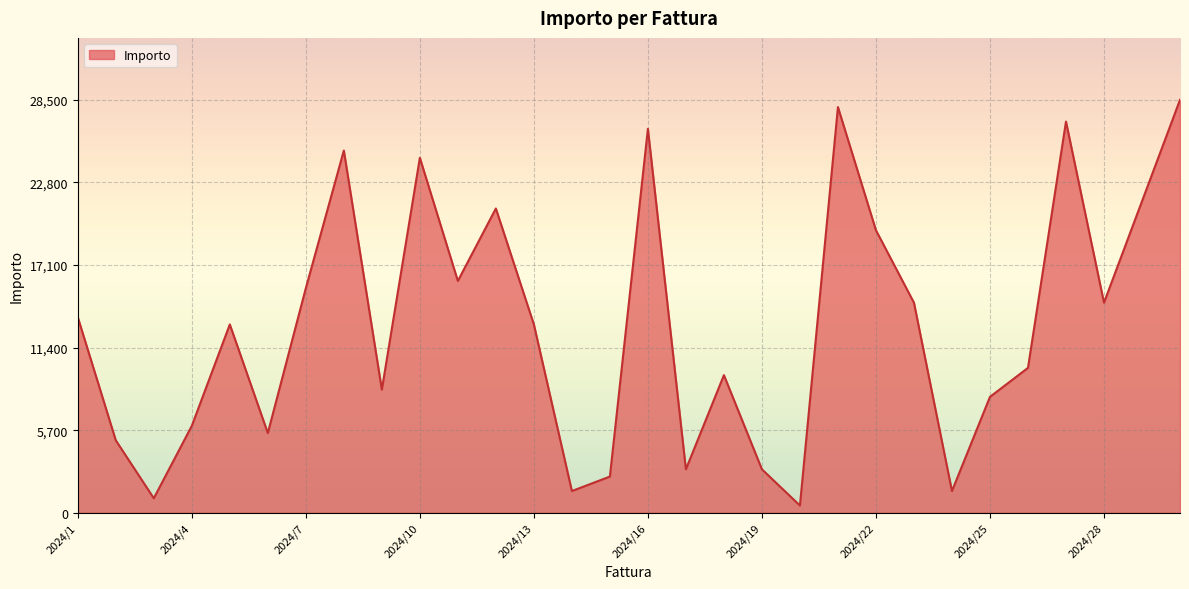

What is the maximum value shown in the chart?

28500